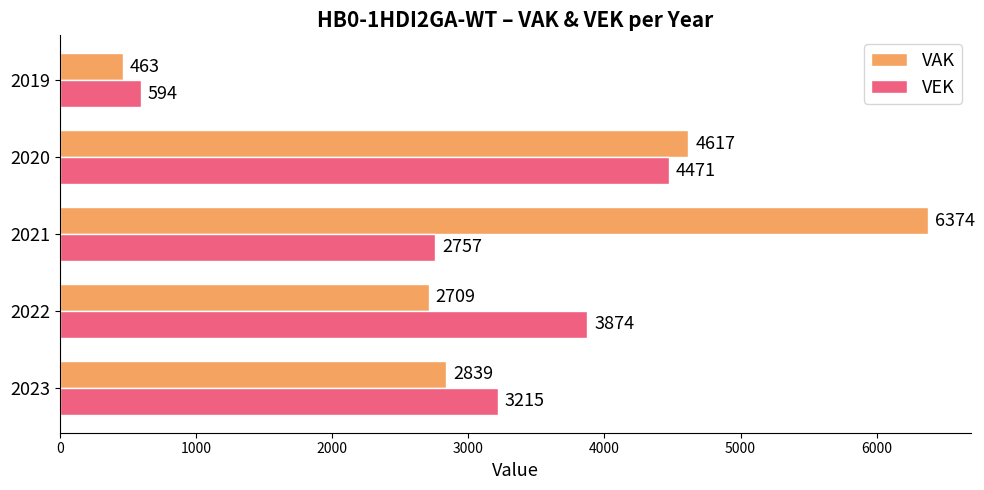

True or false: VEK has a value of 7135 at 2020.

False